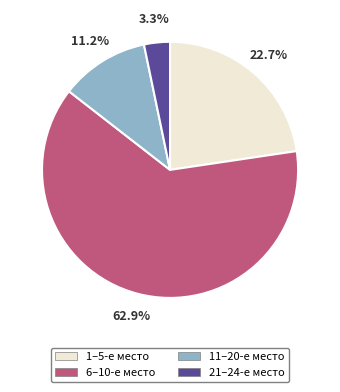

Which category accounts for the majority?

6–10-е место